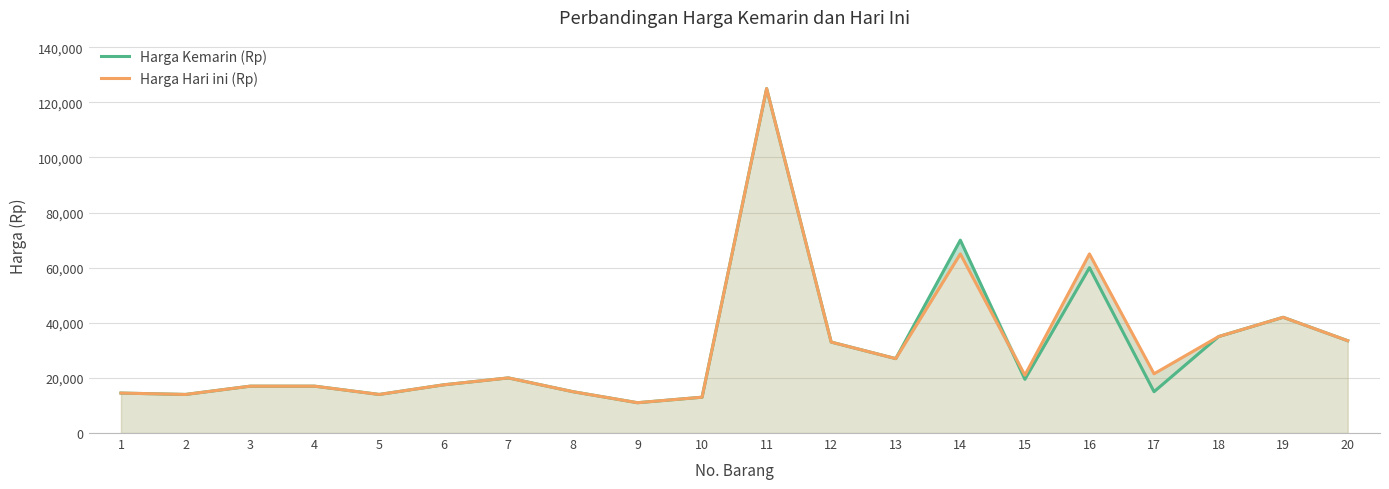

List the series in order of their overall mean, highest first.

Harga Hari ini (Rp), Harga Kemarin (Rp)